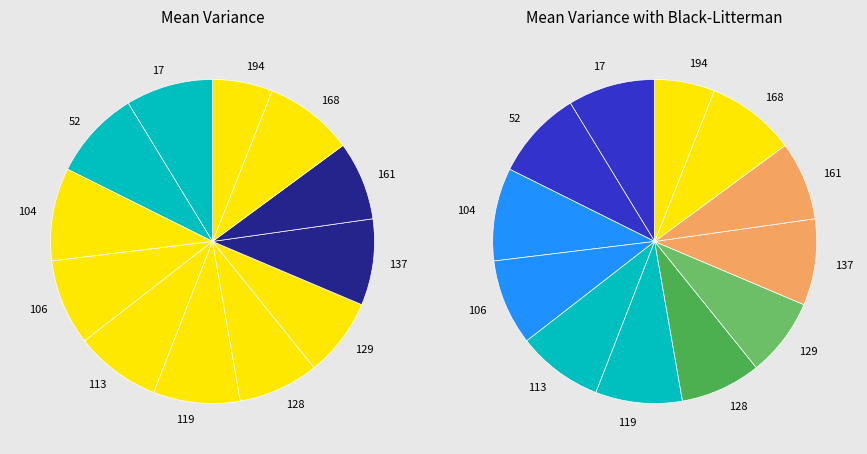

What percentage is the 137 slice, to the nearest percent?

9%